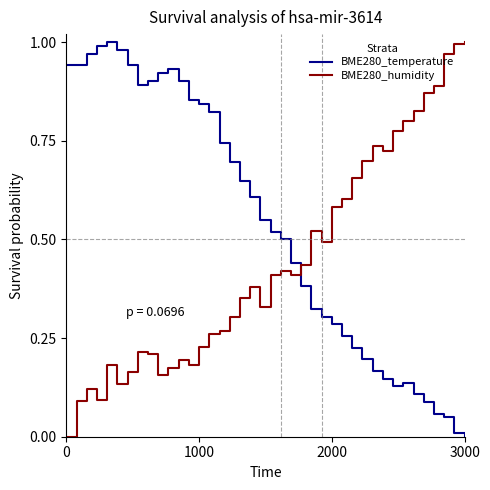

List the series in order of their overall mean, highest first.

BME280_temperature, BME280_humidity